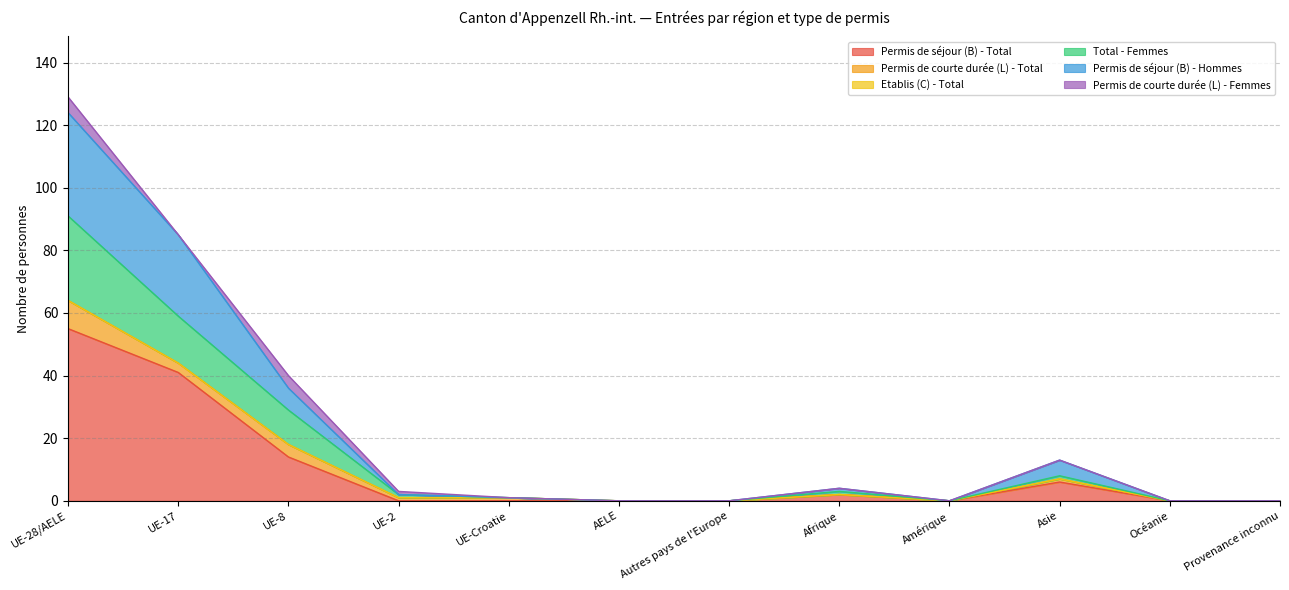

What is the difference between the Total - Femmes values at AELE and Afrique?

3